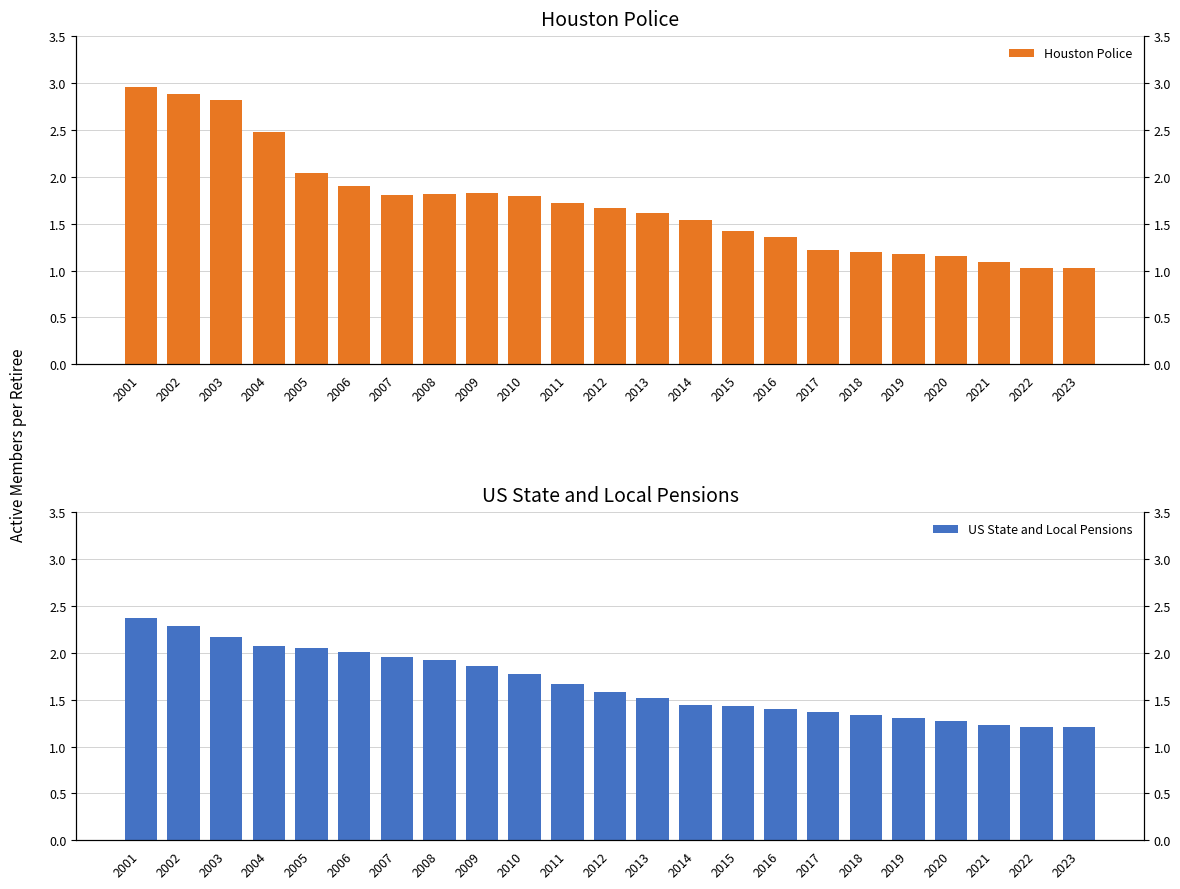

The US State and Local Pensions series shows 2.4 at 2001. True or false?

True